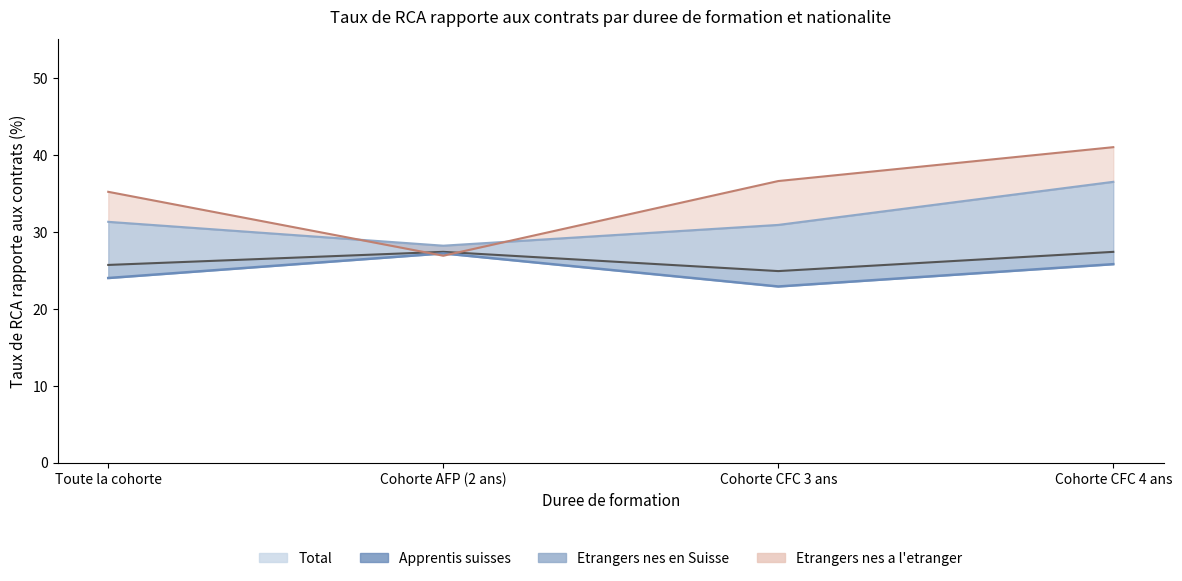

What position from the left is Cohorte AFP (2 ans)?

2